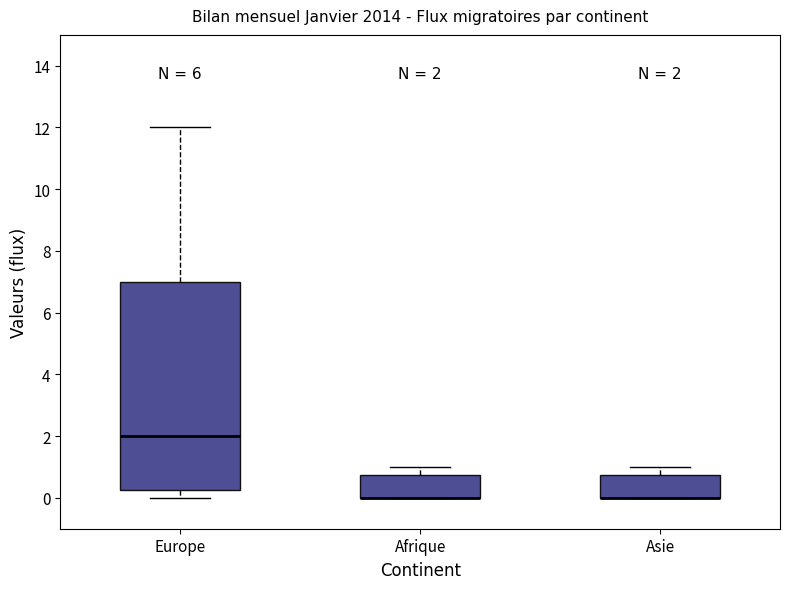

Comparing the boxes themselves (not the whiskers), which one is the tallest?

Europe